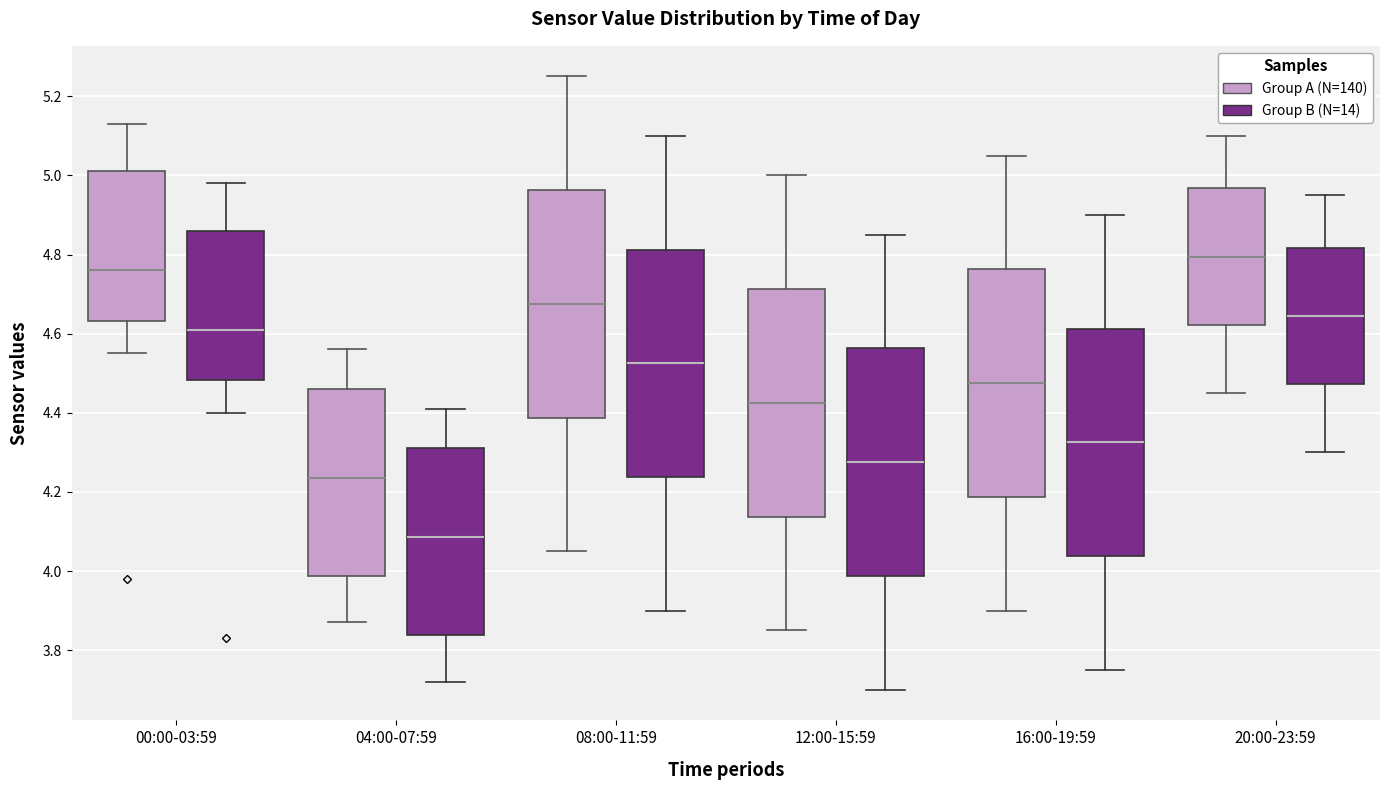

Reading left to right, transcribe this box plot: for each box, give where its median line is, the range the box spans, and where its two whiskers end, as read against the y-axis. The values are not printed on the chart, so give them approximately, as read against the axis.

00:00-03:59 (Group A (N=140)): median 4.76, box 4.64 to 5.02, whiskers 4.56 to 5.14
00:00-03:59 (Group B (N=14)): median 4.62, box 4.48 to 4.86, whiskers 4.40 to 4.98
04:00-07:59 (Group A (N=140)): median 4.24, box 3.98 to 4.46, whiskers 3.88 to 4.56
04:00-07:59 (Group B (N=14)): median 4.08, box 3.84 to 4.32, whiskers 3.72 to 4.42
08:00-11:59 (Group A (N=140)): median 4.68, box 4.38 to 4.96, whiskers 4.06 to 5.26
08:00-11:59 (Group B (N=14)): median 4.52, box 4.24 to 4.82, whiskers 3.90 to 5.10
12:00-15:59 (Group A (N=140)): median 4.42, box 4.14 to 4.72, whiskers 3.86 to 5.00
12:00-15:59 (Group B (N=14)): median 4.28, box 3.98 to 4.56, whiskers 3.70 to 4.86
16:00-19:59 (Group A (N=140)): median 4.48, box 4.18 to 4.76, whiskers 3.90 to 5.06
16:00-19:59 (Group B (N=14)): median 4.32, box 4.04 to 4.62, whiskers 3.76 to 4.90
20:00-23:59 (Group A (N=140)): median 4.80, box 4.62 to 4.96, whiskers 4.46 to 5.10
20:00-23:59 (Group B (N=14)): median 4.64, box 4.48 to 4.82, whiskers 4.30 to 4.96